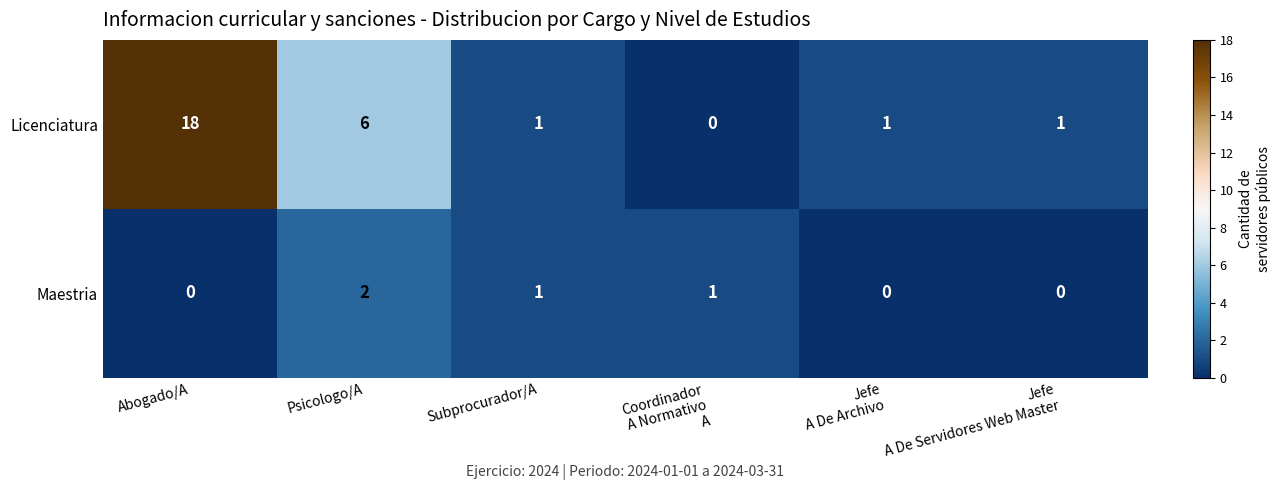

At which label does Maestria first exceed 1?

Psicologo/A